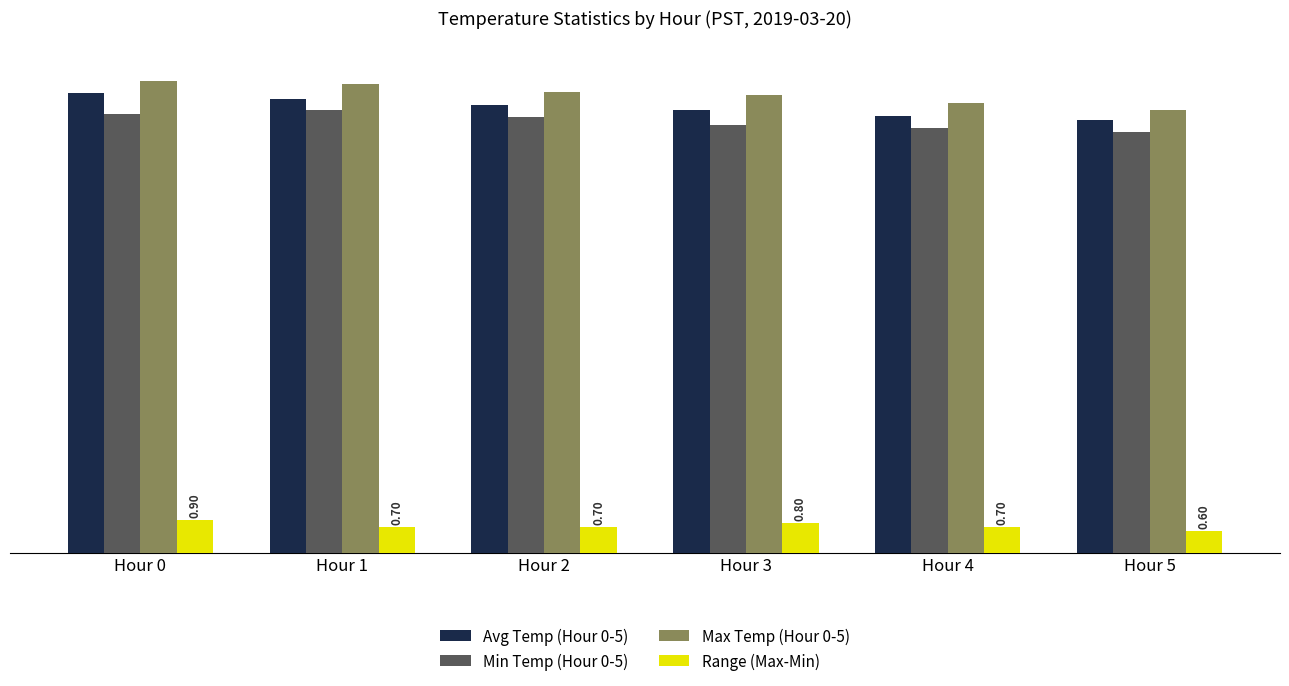

What is the difference between the maximum and minimum values in the Min Temp (Hour 0-5) series?

0.6